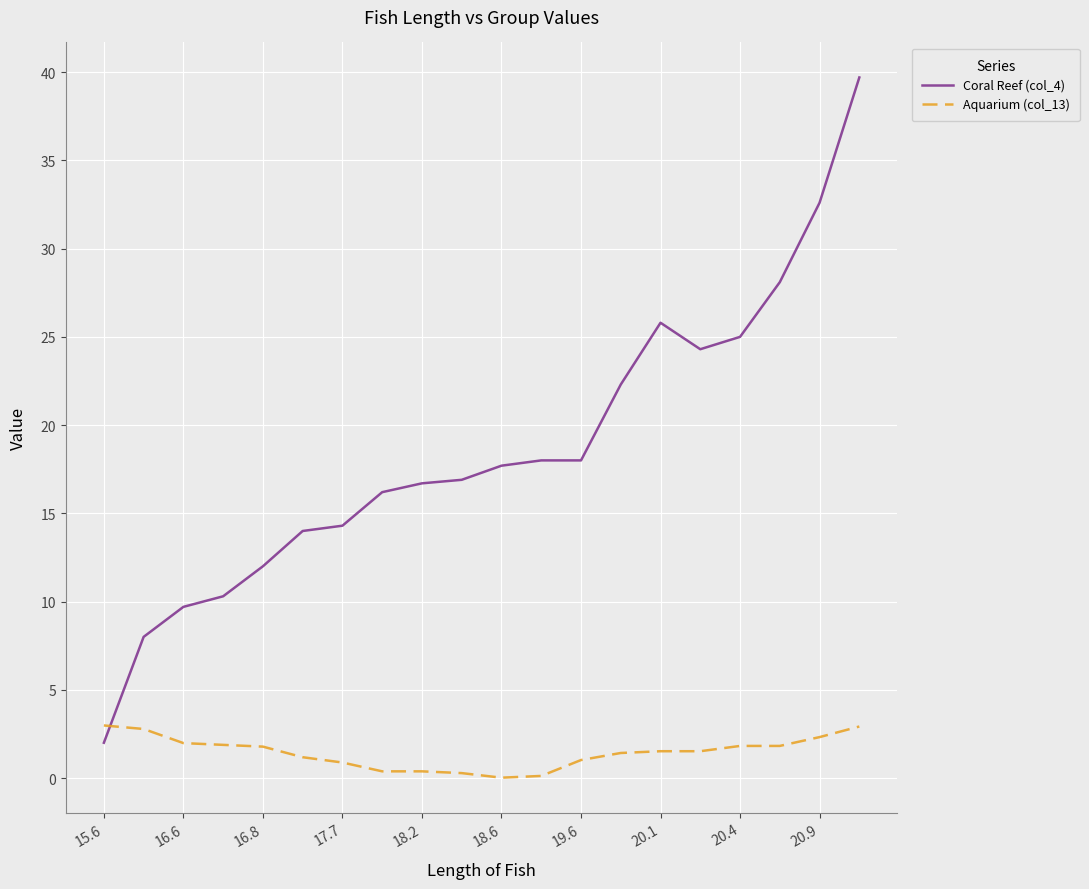

Is this an area chart (filled region under the line)?

No